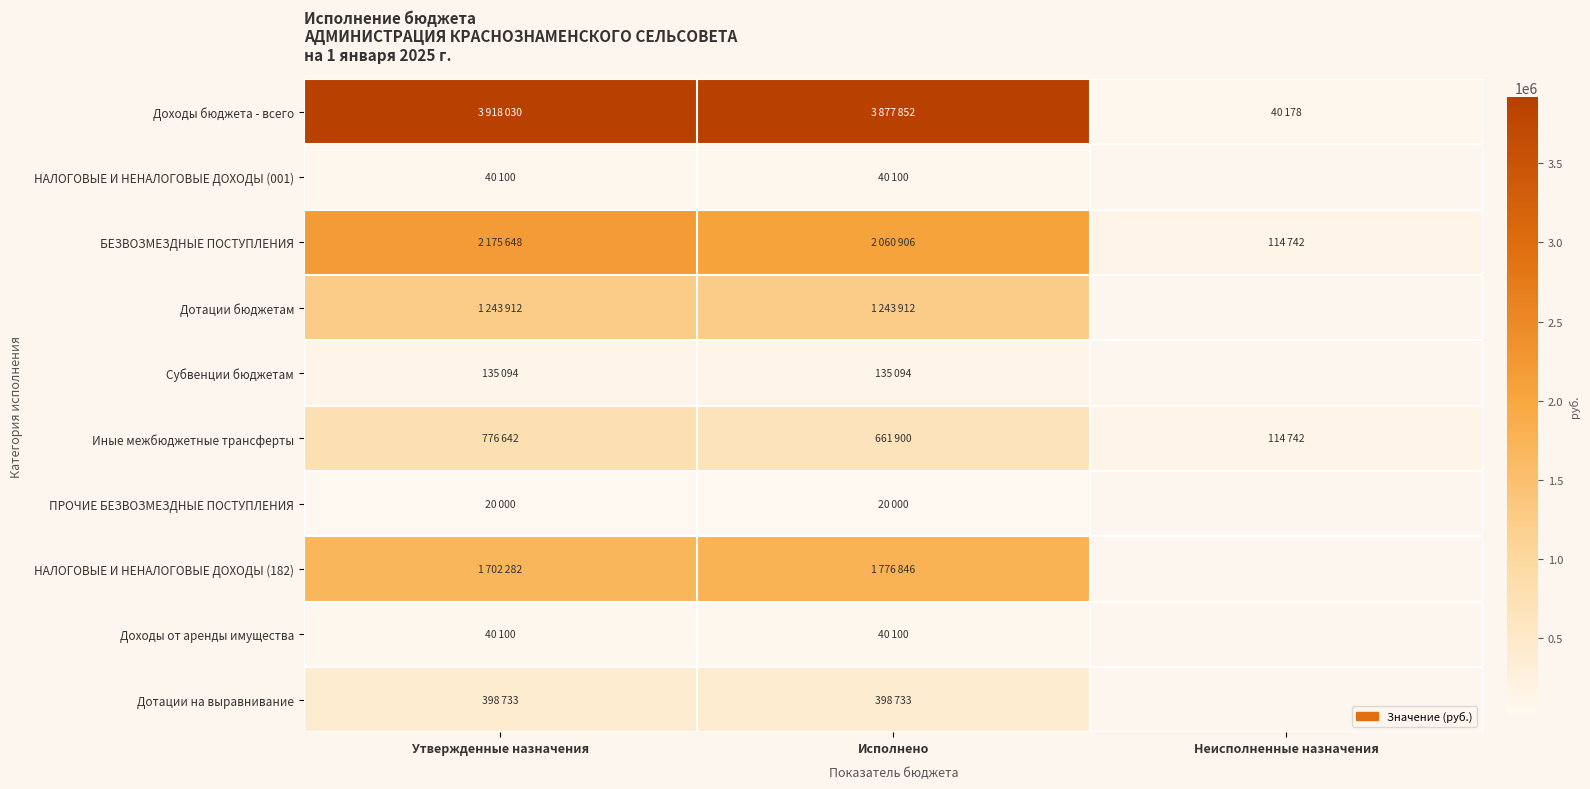

Reading right to left, what are all the values shown in this chart?

Доходы бюджета - всего: Неисполненные назначения=40178	Исполнено=3877852	Утвержденные назначения=3918030
НАЛОГОВЫЕ И НЕНАЛОГОВЫЕ ДОХОДЫ (001): Неисполненные назначения=0	Исполнено=40100	Утвержденные назначения=40100
БЕЗВОЗМЕЗДНЫЕ ПОСТУПЛЕНИЯ: Неисполненные назначения=114742	Исполнено=2060906	Утвержденные назначения=2175648
Дотации бюджетам: Неисполненные назначения=0	Исполнено=1243912	Утвержденные назначения=1243912
Субвенции бюджетам: Неисполненные назначения=0	Исполнено=135094	Утвержденные назначения=135094
Иные межбюджетные трансферты: Неисполненные назначения=114742	Исполнено=661900	Утвержденные назначения=776642
ПРОЧИЕ БЕЗВОЗМЕЗДНЫЕ ПОСТУПЛЕНИЯ: Неисполненные назначения=0	Исполнено=20000	Утвержденные назначения=20000
НАЛОГОВЫЕ И НЕНАЛОГОВЫЕ ДОХОДЫ (182): Неисполненные назначения=0	Исполнено=1776846	Утвержденные назначения=1702282
Доходы от аренды имущества: Неисполненные назначения=0	Исполнено=40100	Утвержденные назначения=40100
Дотации на выравнивание: Неисполненные назначения=0	Исполнено=398733	Утвержденные назначения=398733